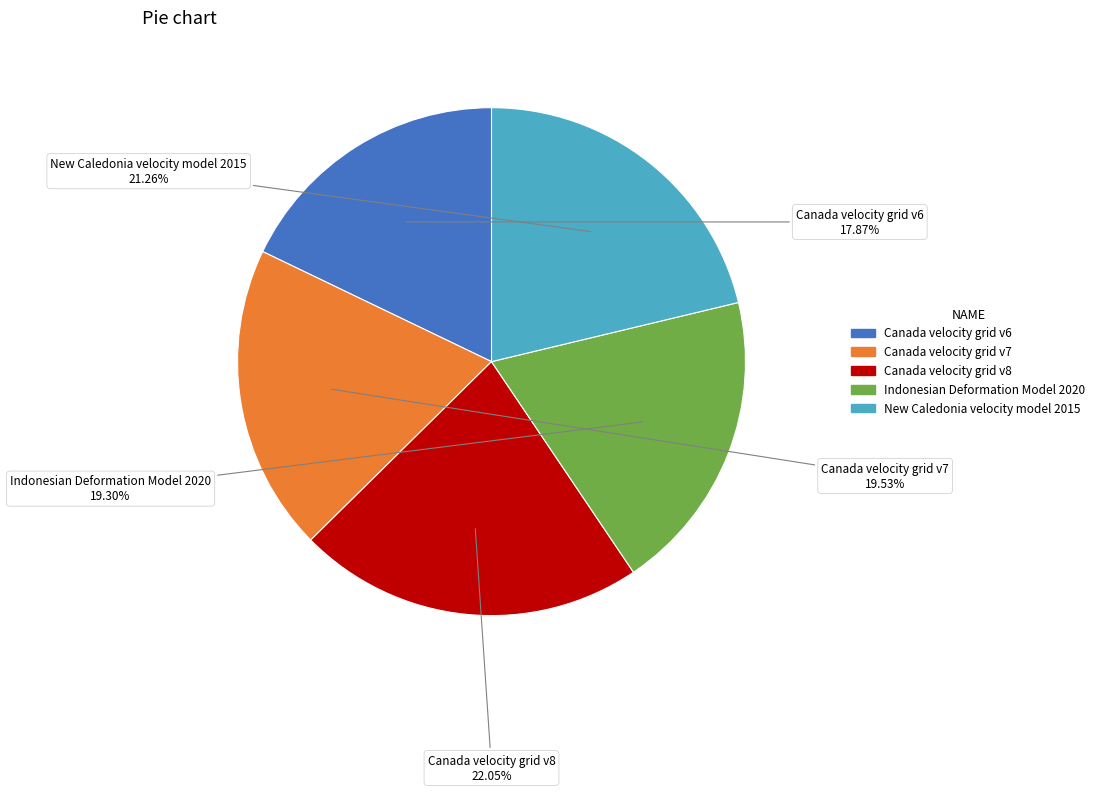

Is Canada velocity grid v7 the majority of the pie?

No